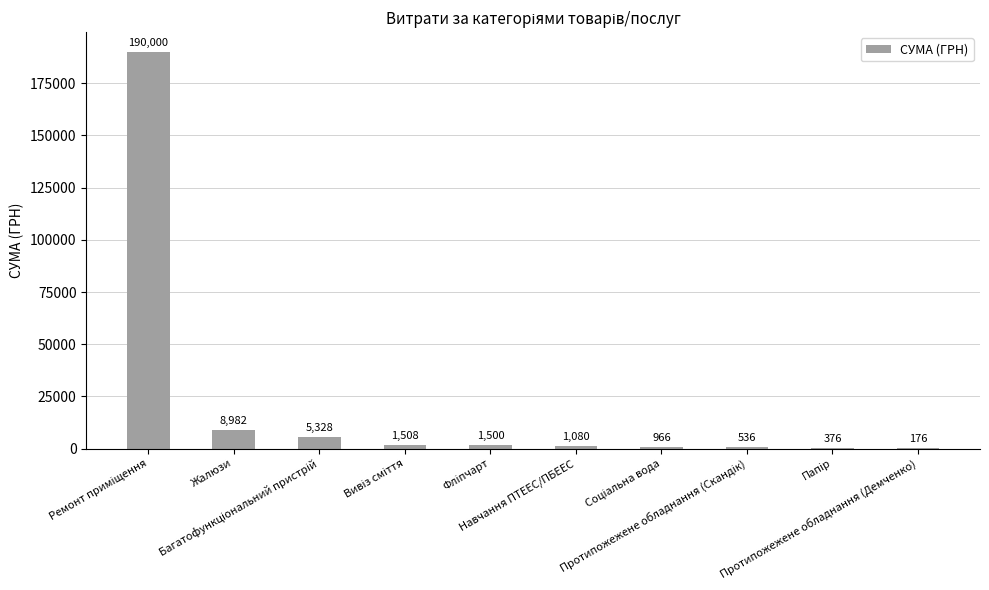

Are the bars horizontal?

No